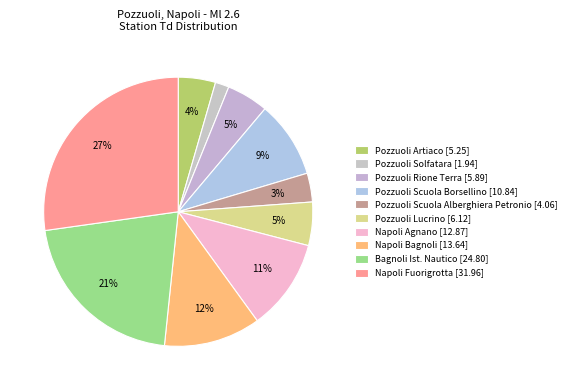

How many segments does this pie chart have?

10